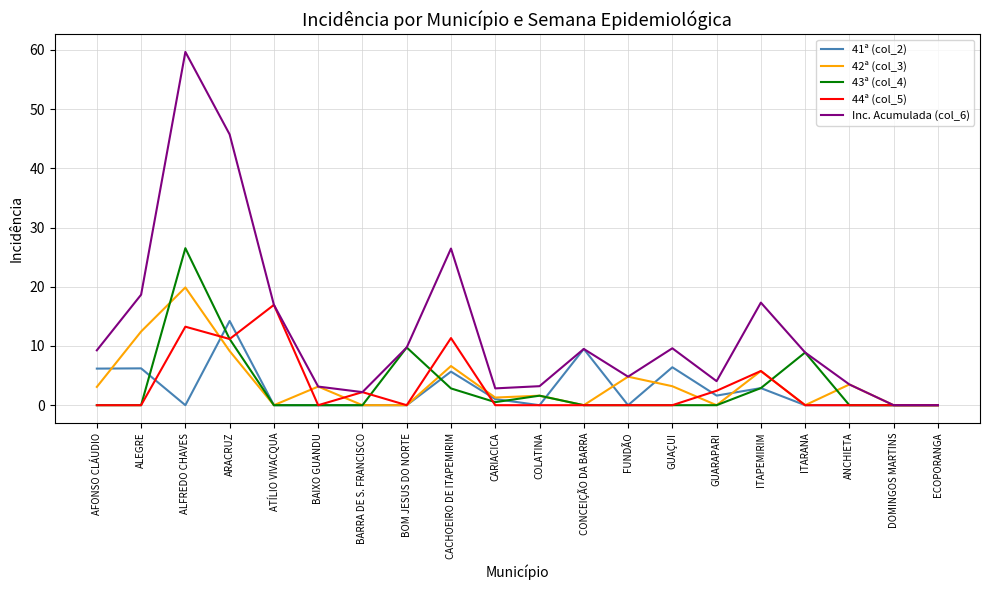

What is the total value across all series at COLATINA?

6.4